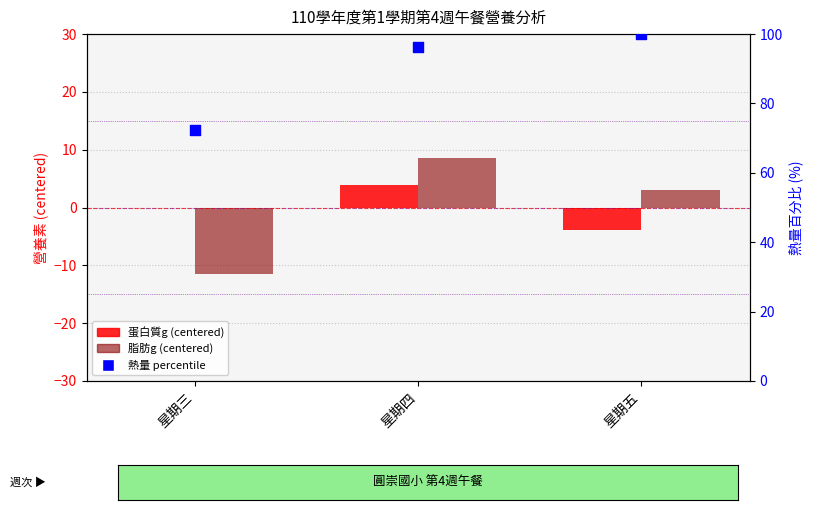

Which series reaches the minimum Y coordinate?

脂肪g (centered)